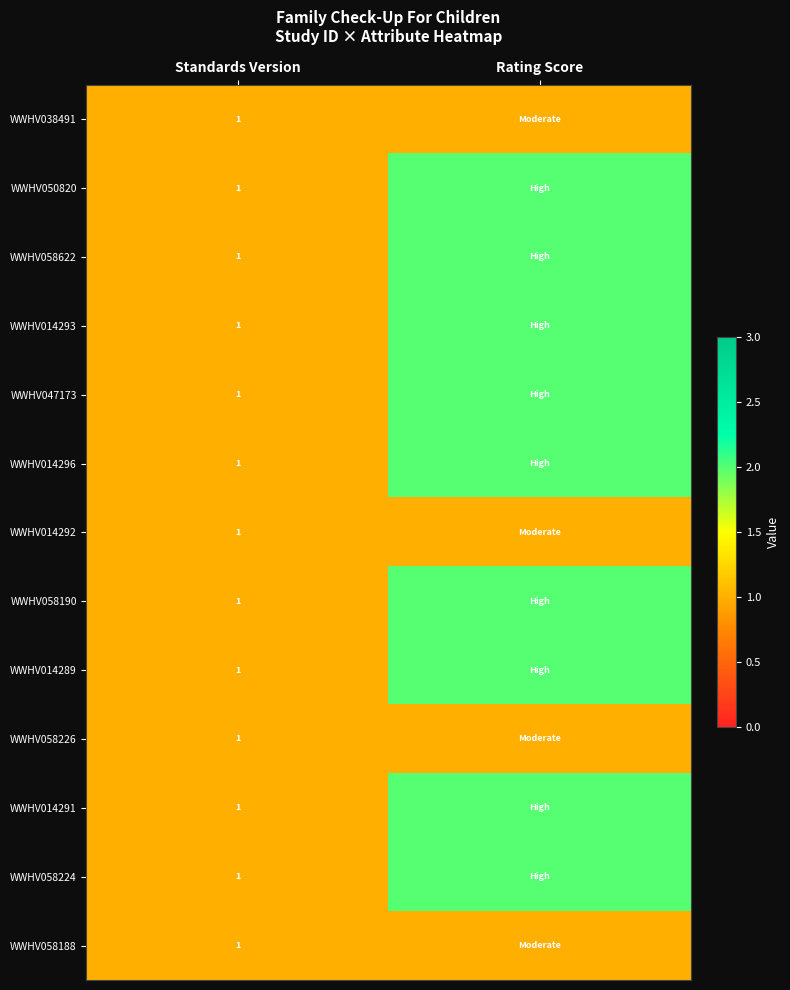

Is it true that WWHV038491 equals 1 at Standards Version?

True